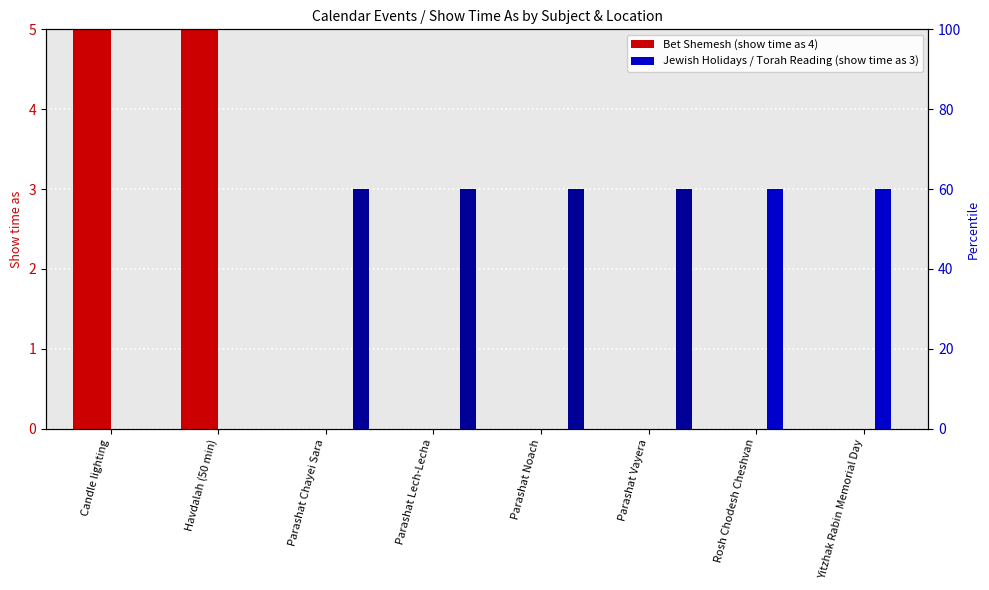

What position from the right is Parashat Noach?

4